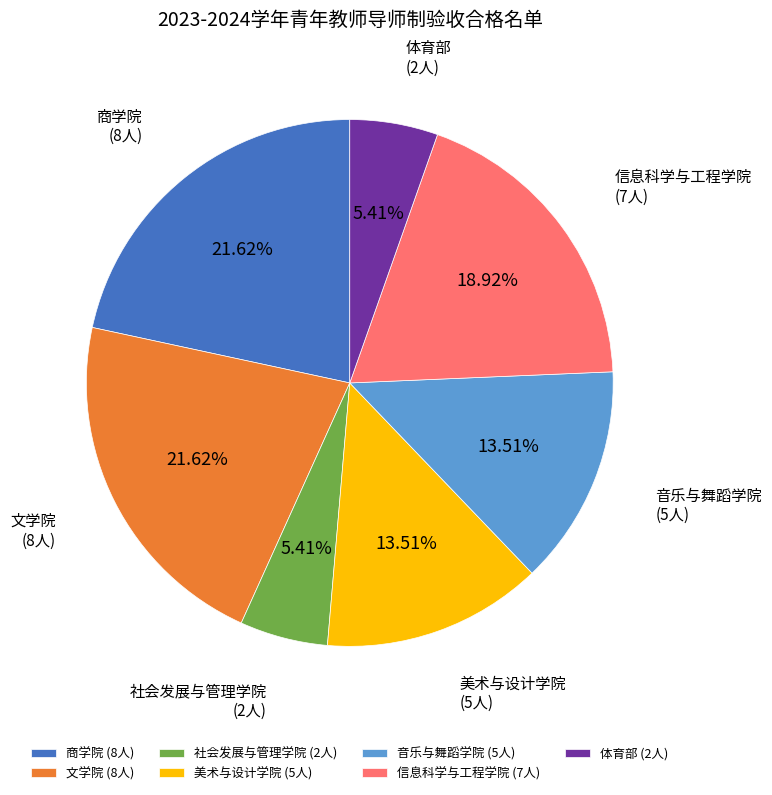

Count the number of slices in the pie.

7